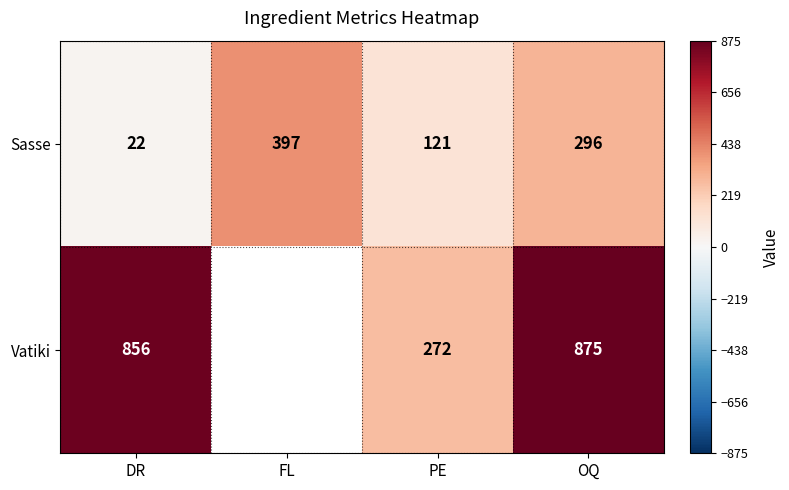

What is the total value across all series at OQ?

1171